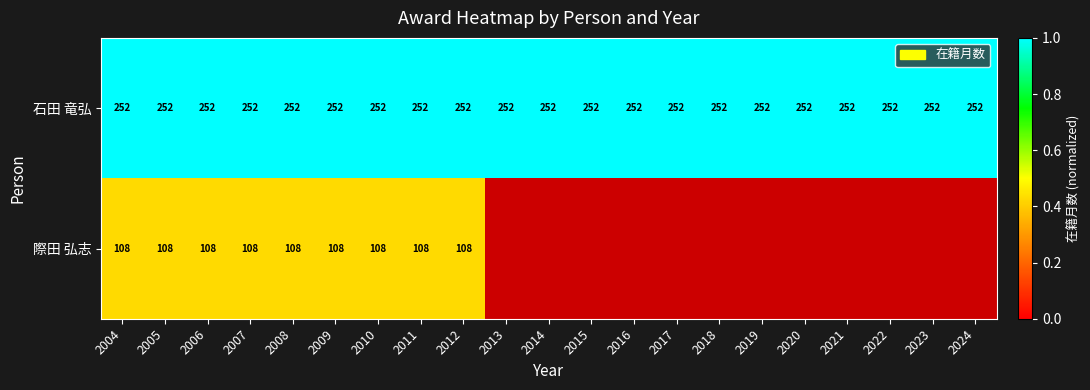

What is the total value across all series at 2012?

360